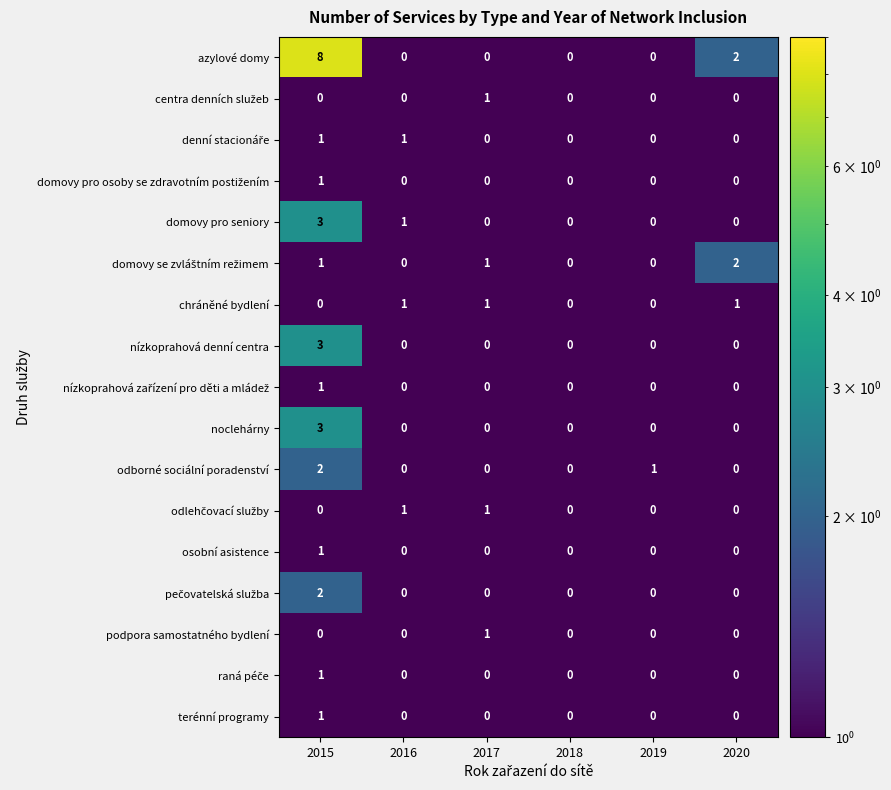

What is the maximum value shown in the chart?

8